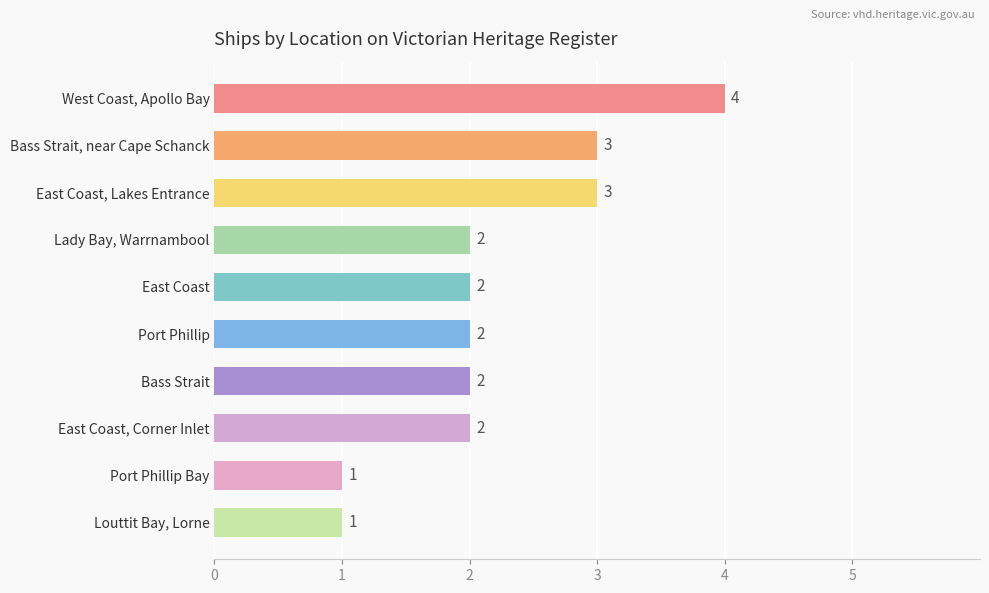

What is the maximum value shown in the chart?

4